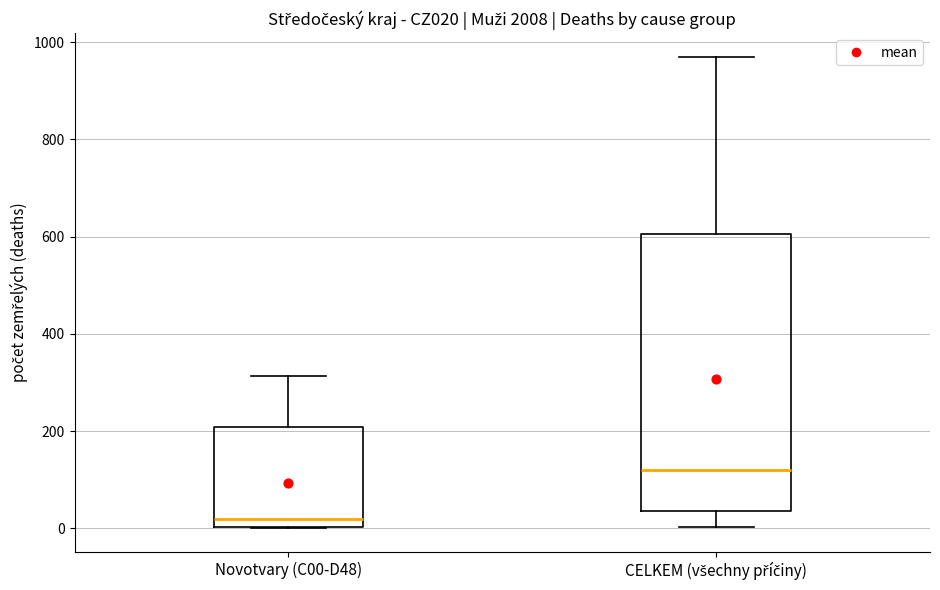

Where is the upper edge of the box for Novotvary (C00-D48) on the y-axis? The values are not printed on the chart, so give them approximately, as read against the axis.

200